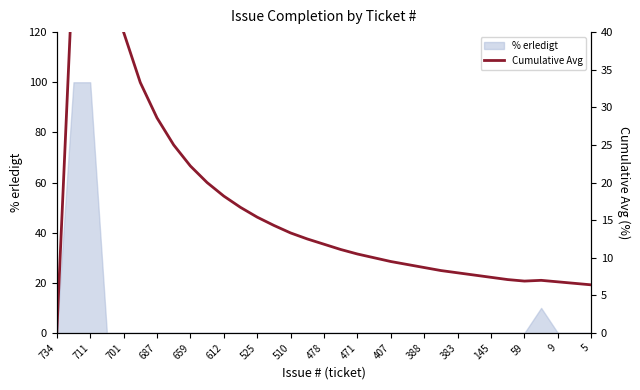

The % erledigt series shows 70 at 687. True or false?

False